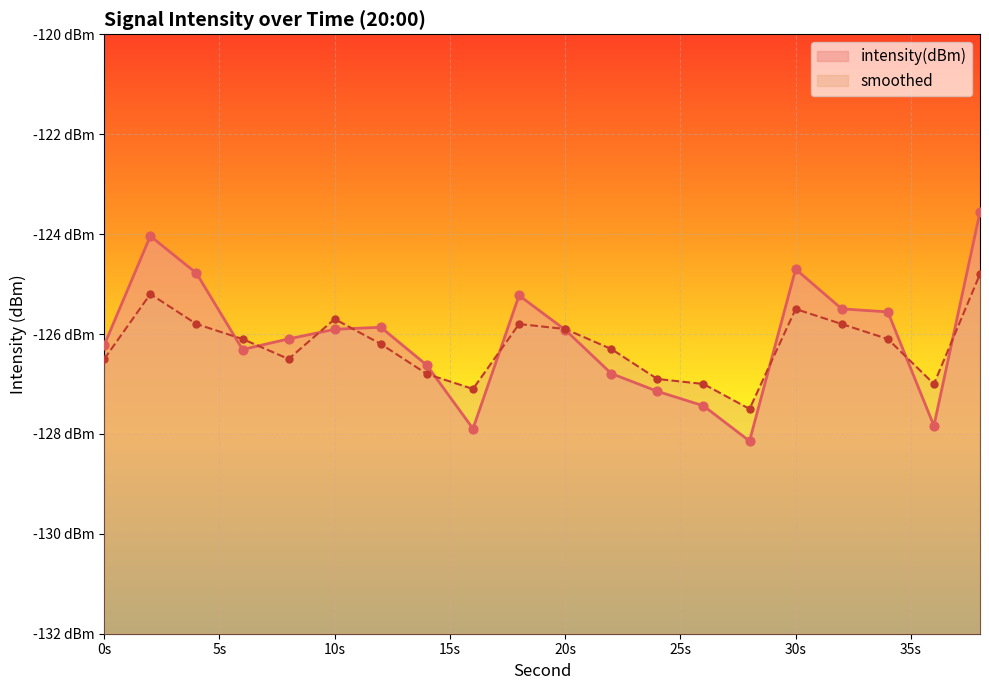

What is the total value across all series at 26?

-254.4